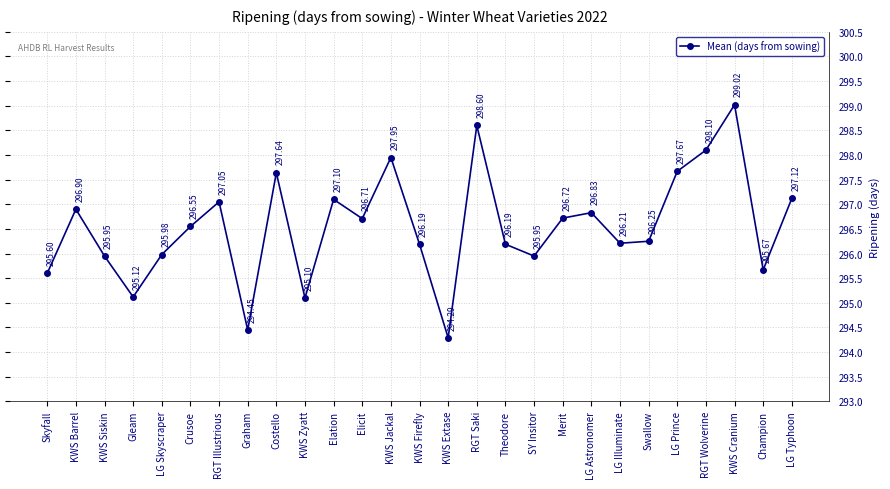

What is the minimum value shown in the chart?

294.3